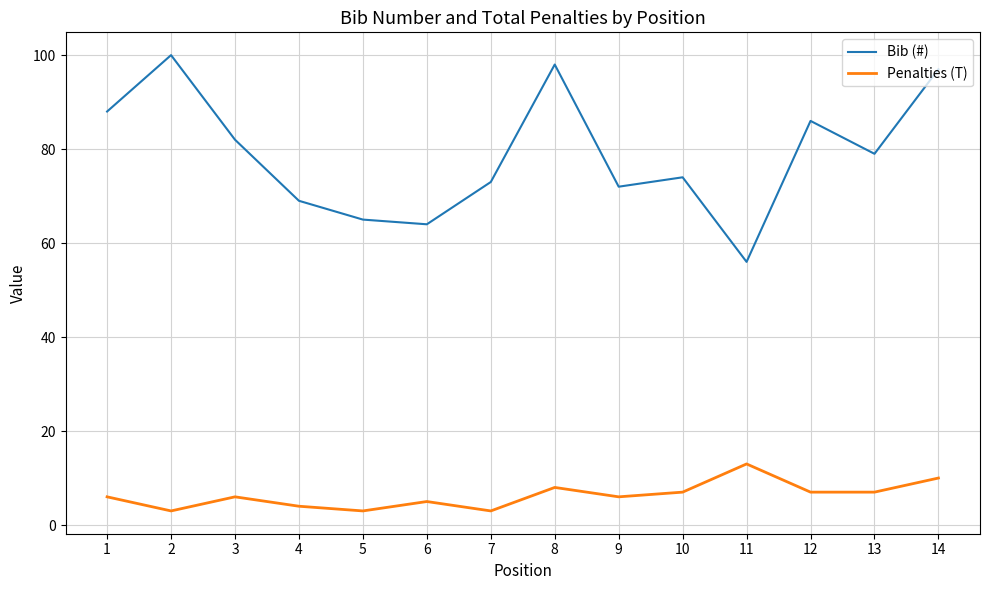

What is the difference between the highest and lowest values at 1?

82